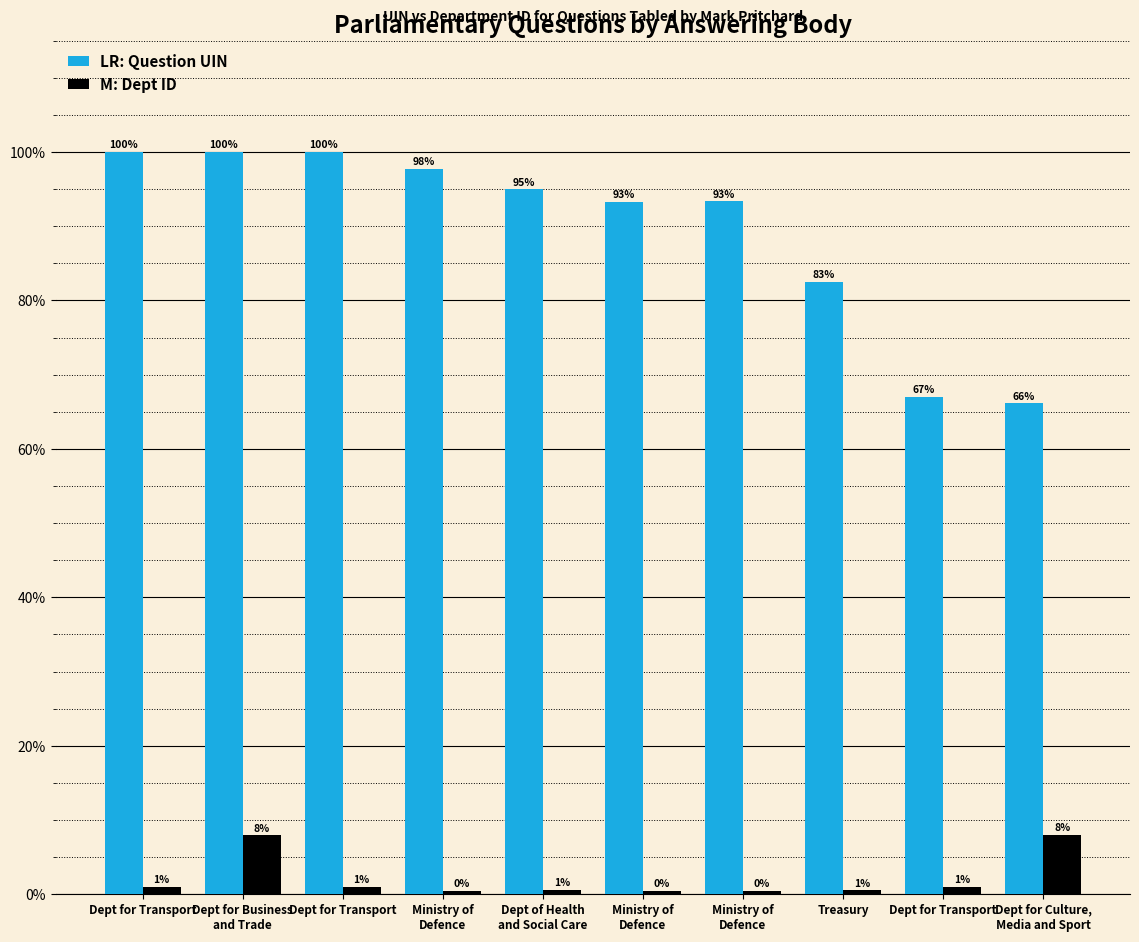

How many groups of bars are there?

10